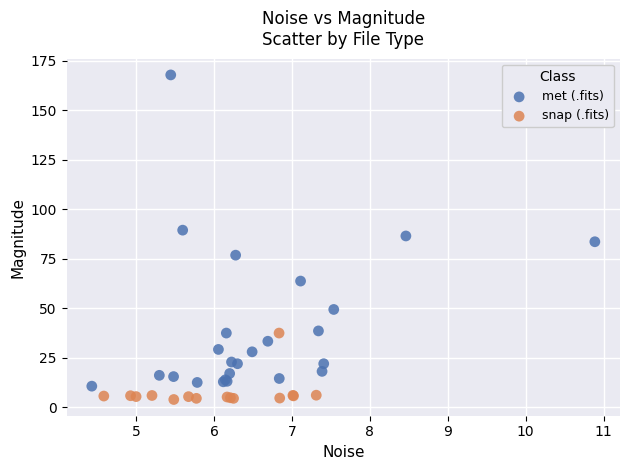

What are all the series names shown in the legend?

met (.fits), snap (.fits)